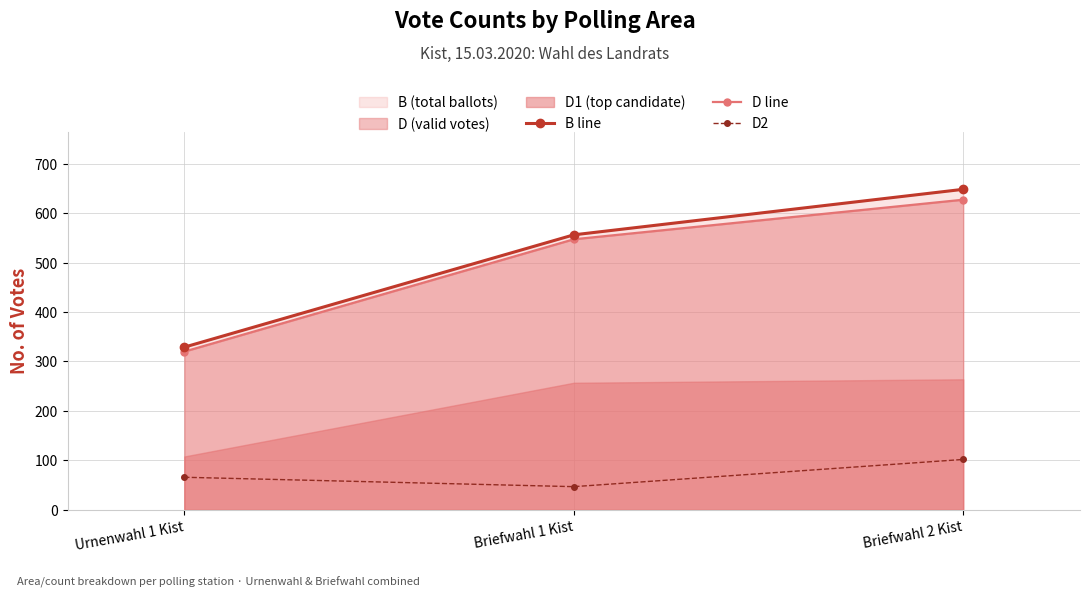

What position from the left is Briefwahl 1 Kist?

2